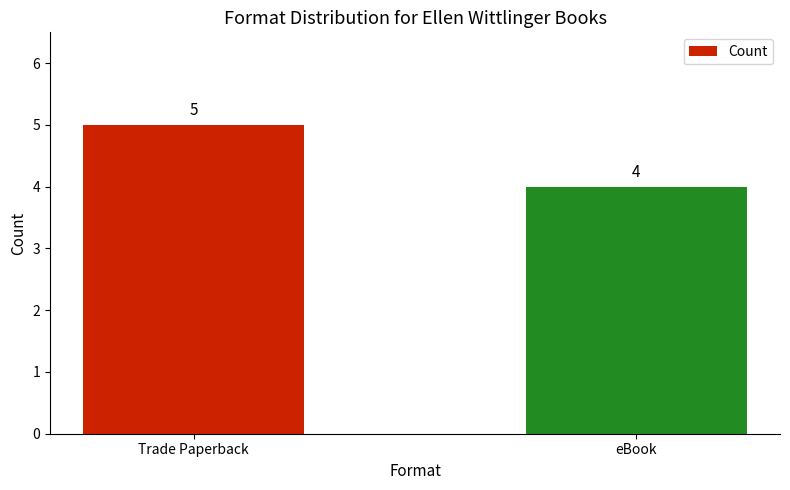

What is the change in value from Trade Paperback to eBook?

-1